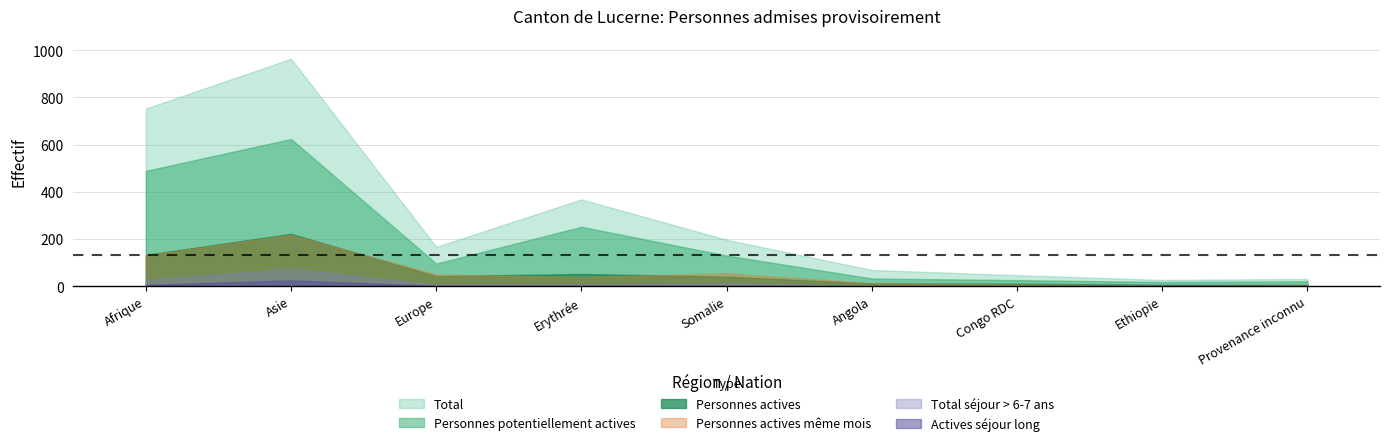

Which series has the widest spread of values?

Total